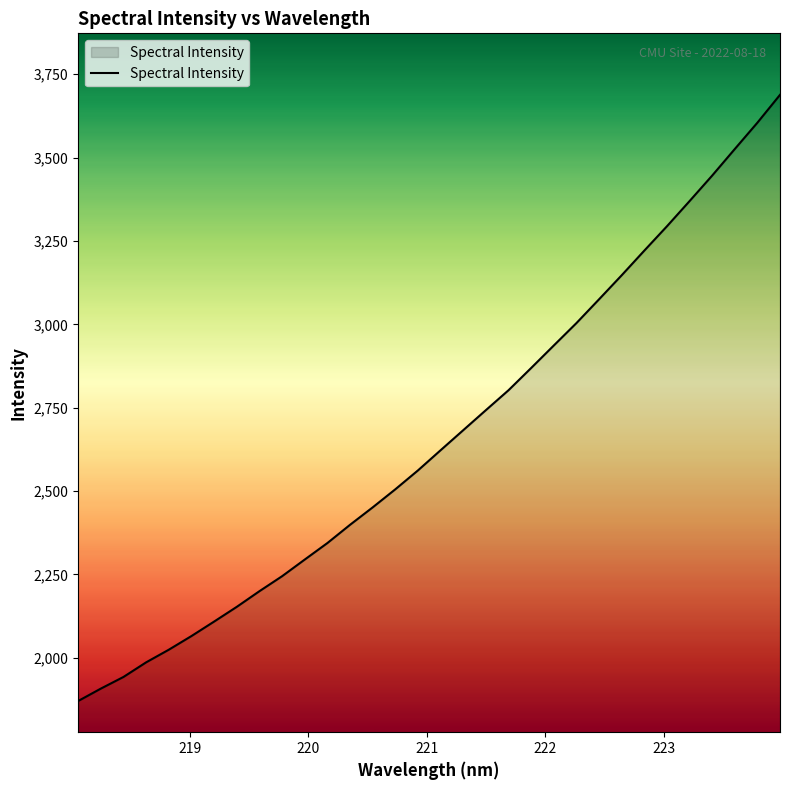

What is the smallest value displayed?

1870.6